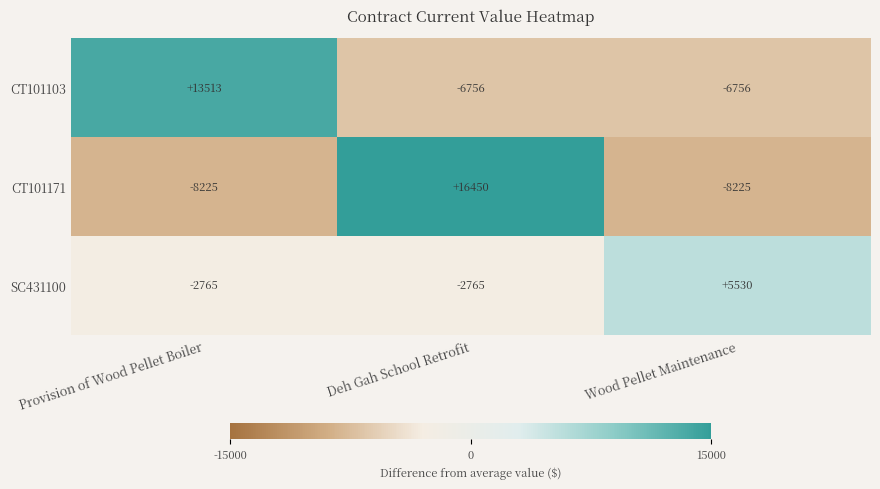

What is the maximum value shown in the chart?

16450